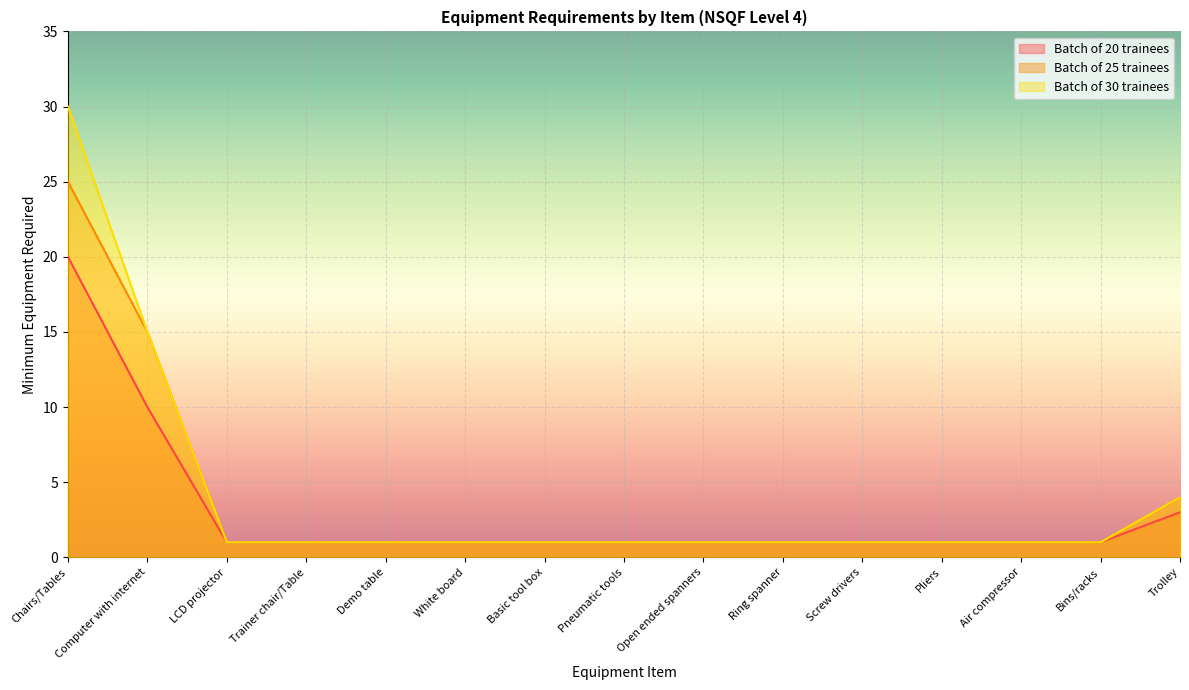

What are all the series names shown in the legend?

Batch of 20 trainees, Batch of 25 trainees, Batch of 30 trainees